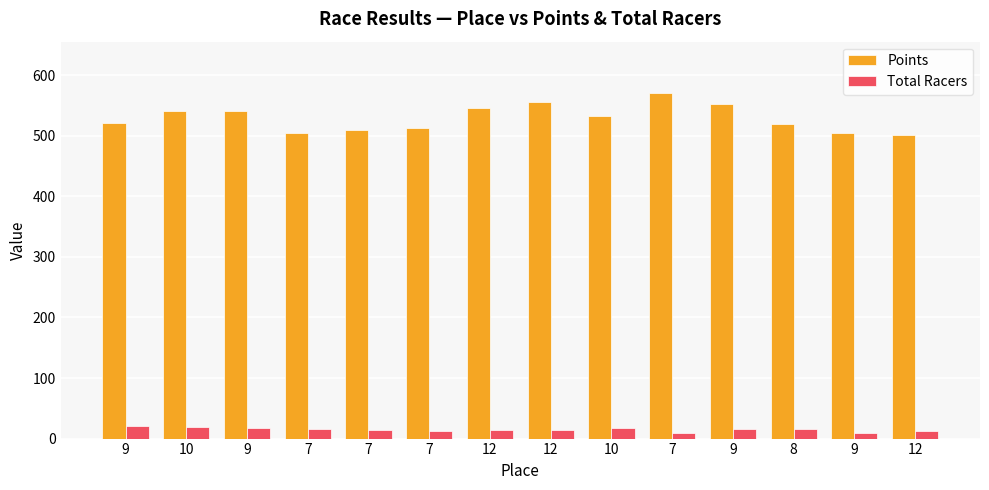

What are all the series names shown in the legend?

Points, Total Racers